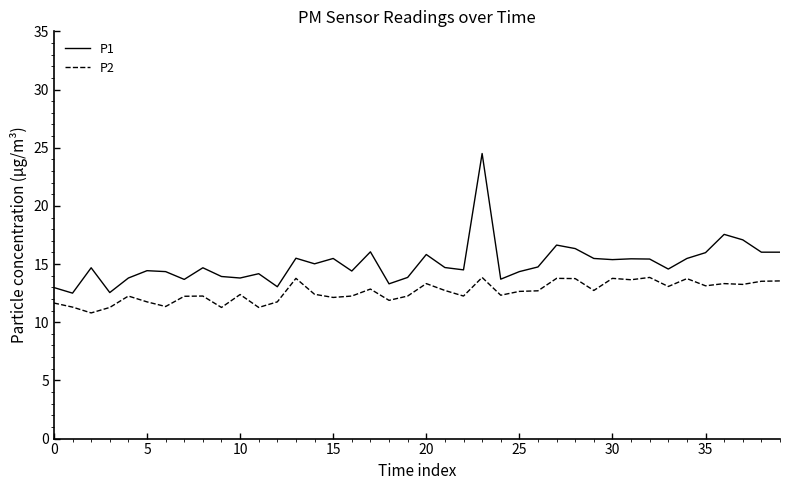

Rank the series by their maximum value, from highest to lowest.

P1, P2